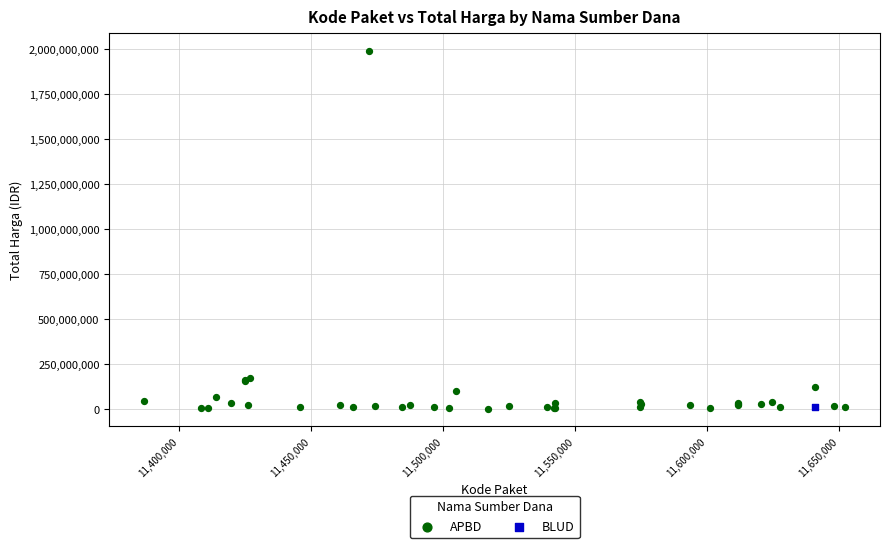

What are all the series names shown in the legend?

APBD, BLUD